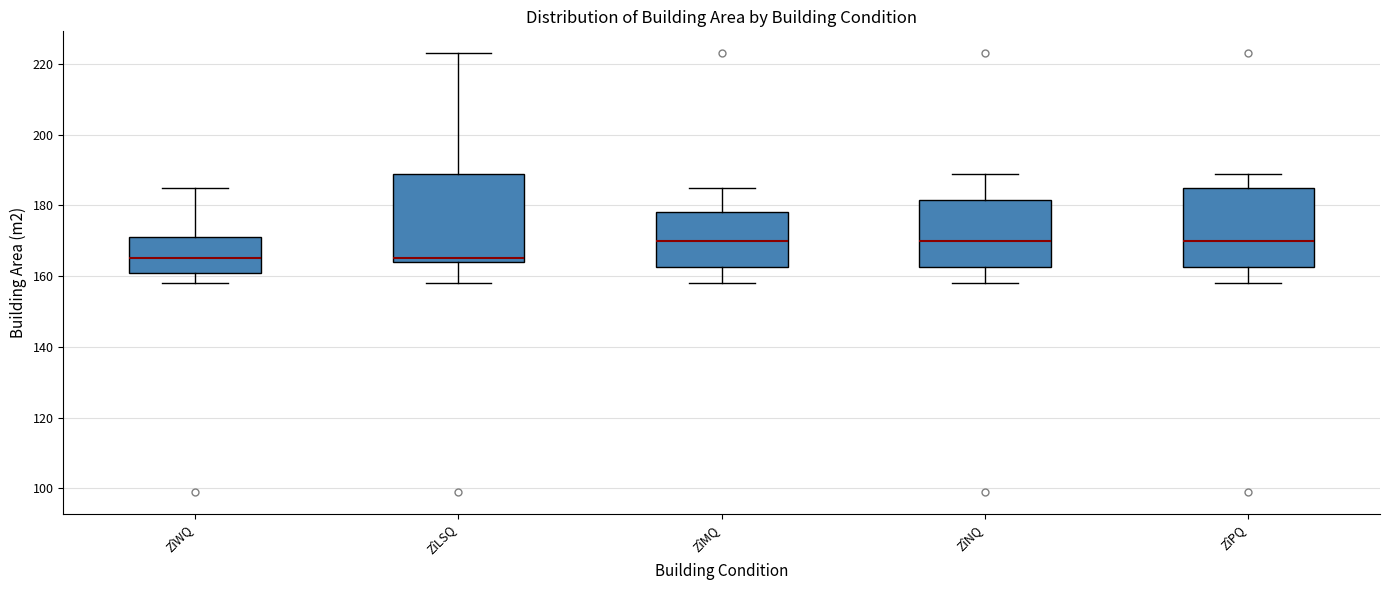

Reading left to right, read every box against the y-axis: the position of its median line, the range the box covers, and the ends of its whiskers. The values are not printed on the chart, so give them approximately, as read against the axis.

ZîWQ: median 166, box 162 to 172, whiskers 158 to 186
ZîLSQ: median 166, box 164 to 190, whiskers 158 to 224
ZîMQ: median 170, box 162 to 178, whiskers 158 to 186
ZîNQ: median 170, box 162 to 182, whiskers 158 to 190
ZîPQ: median 170, box 162 to 186, whiskers 158 to 190